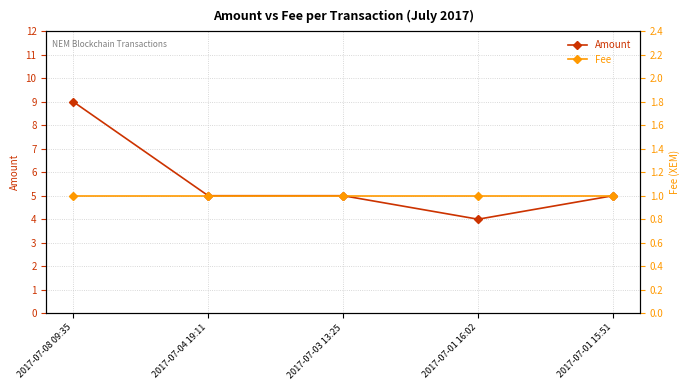

At which label is Fee closest to 1?

2017-07-08 09:35